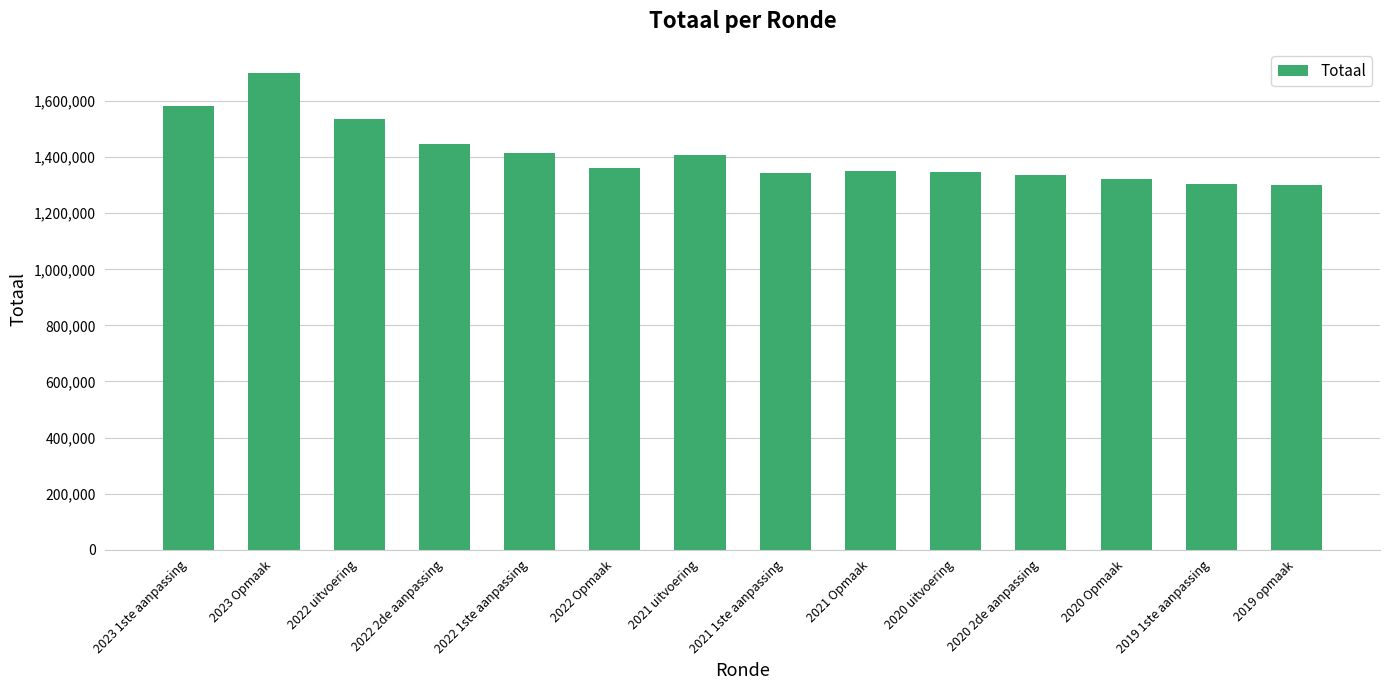

Which label corresponds to the largest value in the chart?

2023 Opmaak